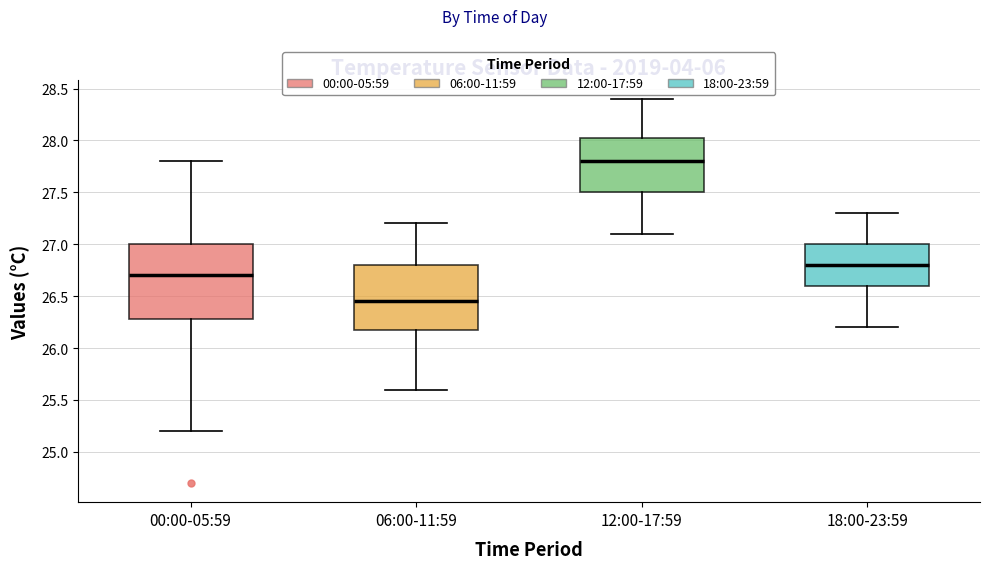

Reading left to right, read every box against the y-axis: the position of its median line, the range the box covers, and the ends of its whiskers. The values are not printed on the chart, so give them approximately, as read against the axis.

00:00-05:59: median 26.70, box 26.30 to 27.00, whiskers 25.20 to 27.80
06:00-11:59: median 26.45, box 26.20 to 26.80, whiskers 25.60 to 27.20
12:00-17:59: median 27.80, box 27.50 to 28.05, whiskers 27.10 to 28.40
18:00-23:59: median 26.80, box 26.60 to 27.00, whiskers 26.20 to 27.30